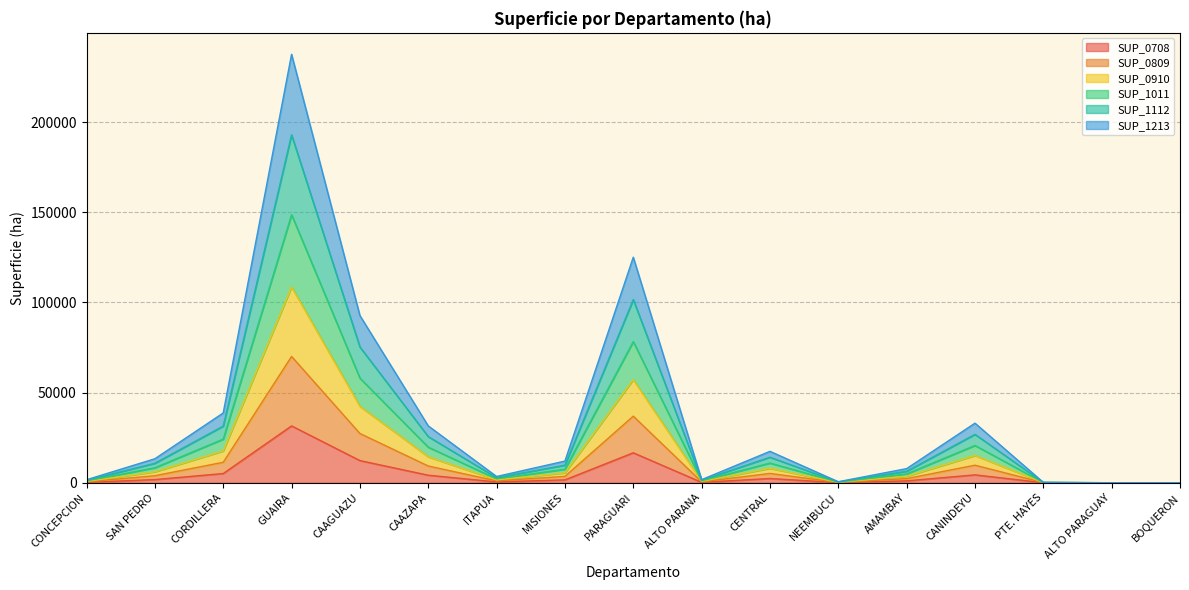

Which category has the highest value in the SUP_0708 series?

GUAIRA